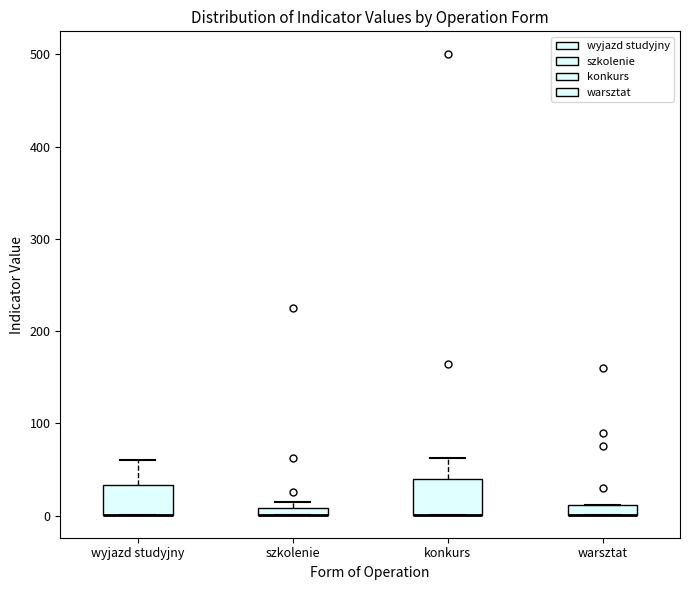

Where is the lower edge of the box for wyjazd studyjny on the y-axis? The values are not printed on the chart, so give them approximately, as read against the axis.

0